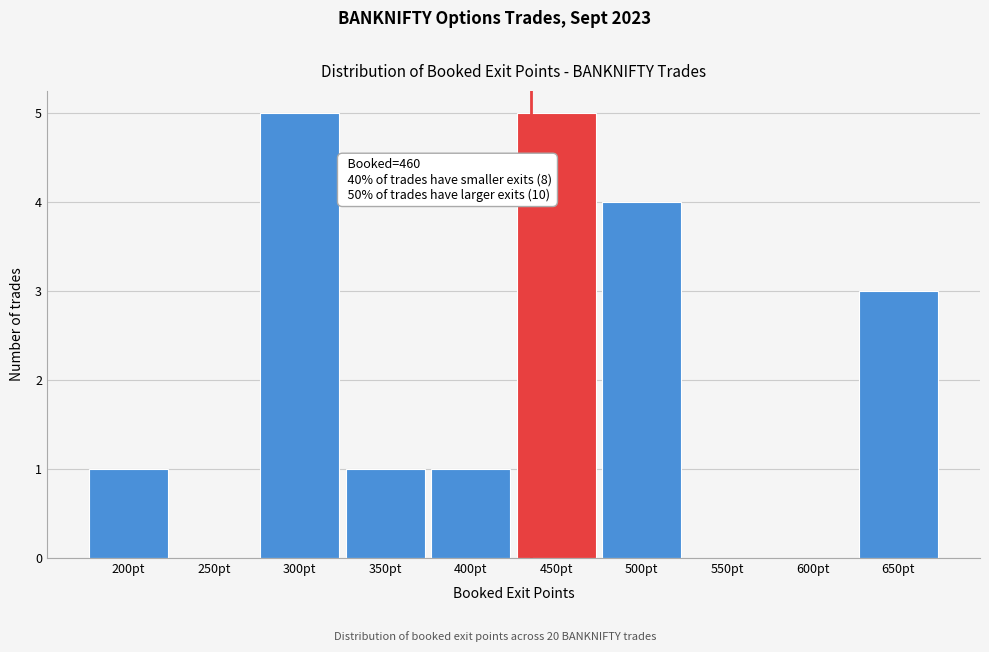

Reading left to right, transcribe all the data shown in this chart.

200pt=1	250pt=0	300pt=5	350pt=1	400pt=1	450pt=5	500pt=4	550pt=0	600pt=0	650pt=3